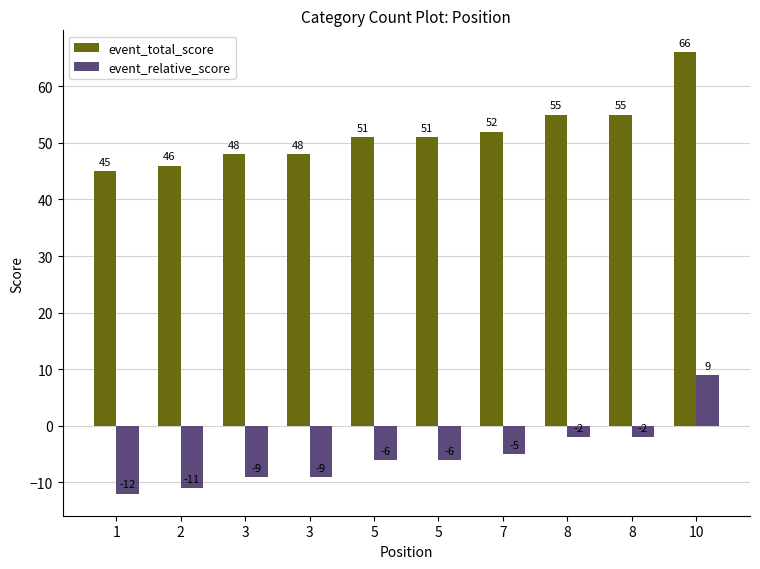

Reading right to left, transcribe all the data shown in this chart.

event_total_score: 10=66	8=55	8=55	7=52	5=51	5=51	3=48	3=48	2=46	1=45
event_relative_score: 10=9	8=-2	8=-2	7=-5	5=-6	5=-6	3=-9	3=-9	2=-11	1=-12